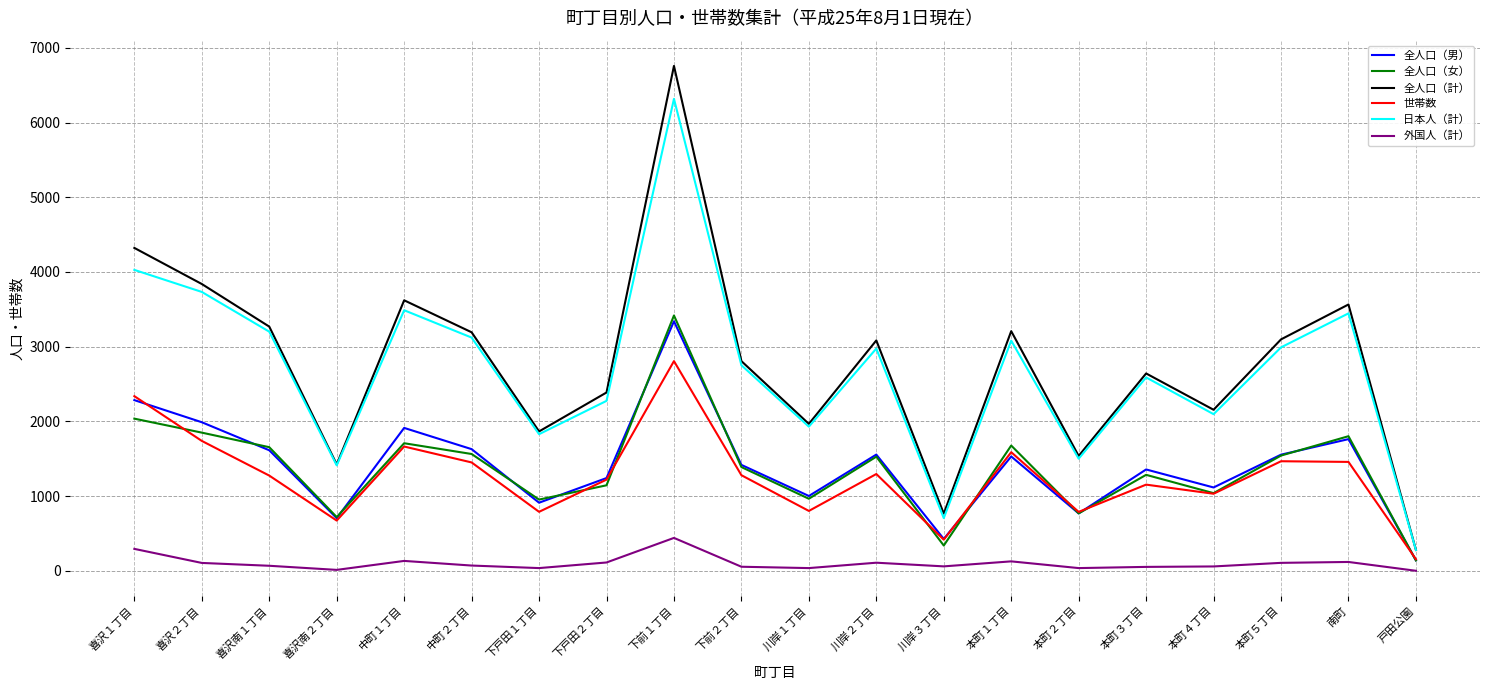

Where does the 外国人（計） series first go above 71?

喜沢１丁目